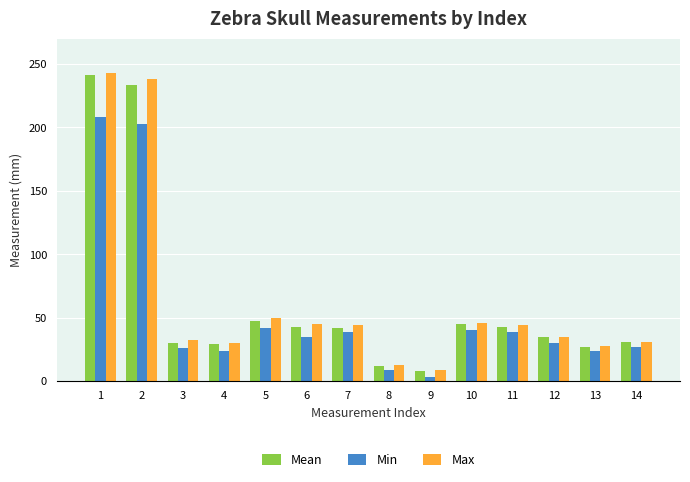

What are all the series names shown in the legend?

Mean, Min, Max